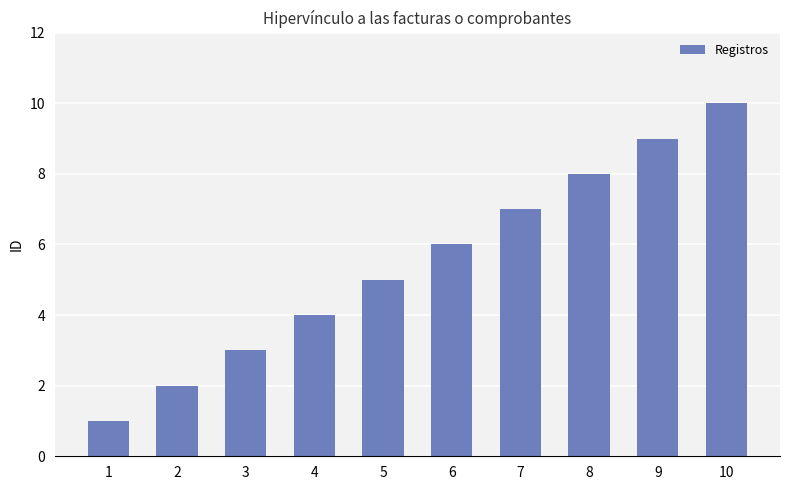

Approximately how many times larger is the value at 2 compared to 4?

0.5